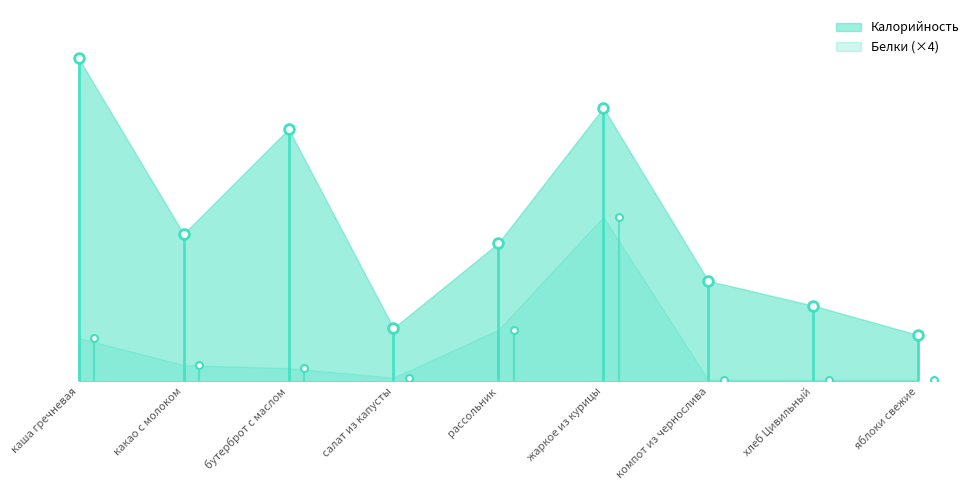

What is the sum of all Белки values?

72.1